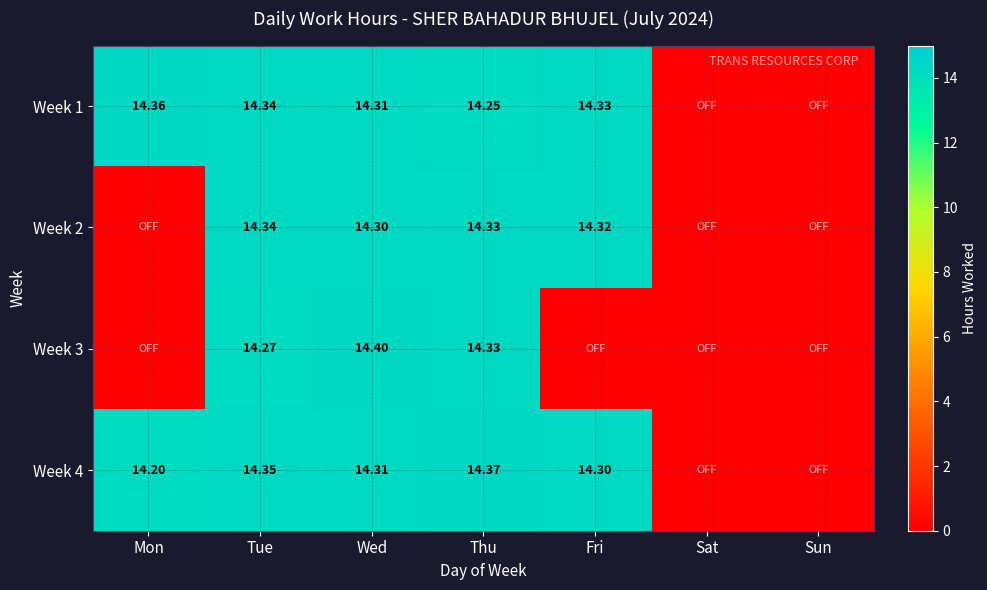

What is the maximum value shown in the chart?

14.4